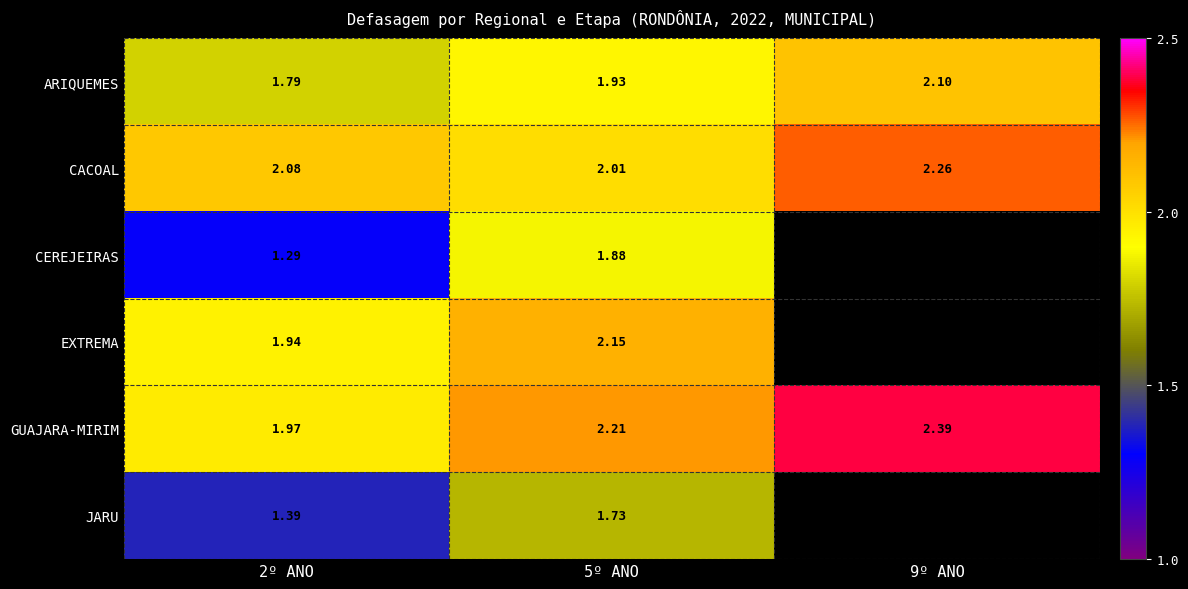

Rank the series at 5º ANO from lowest to highest value.

JARU, CEREJEIRAS, ARIQUEMES, CACOAL, EXTREMA, GUAJARA-MIRIM